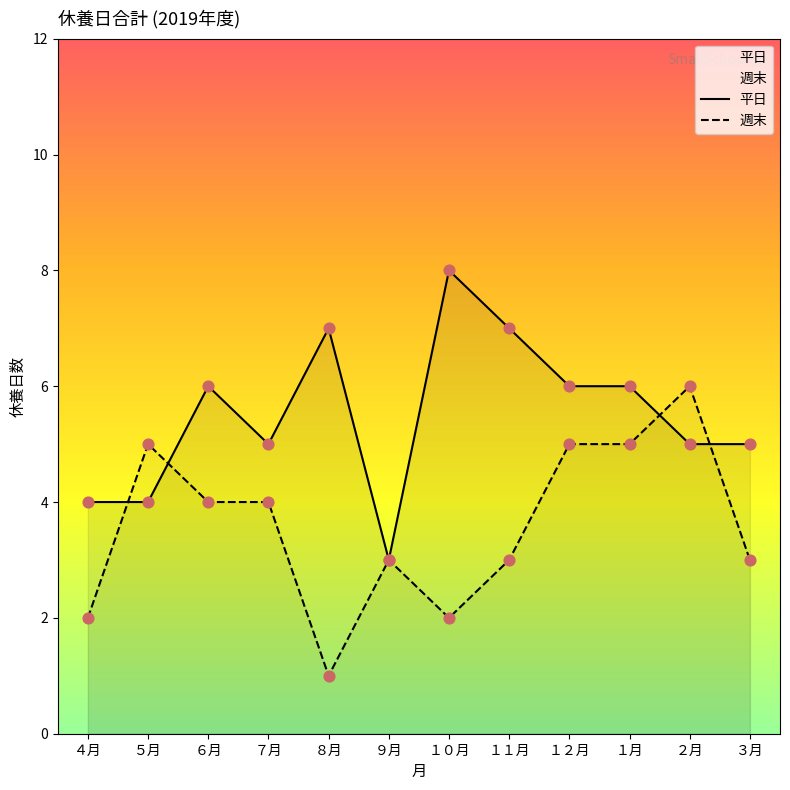

What is the total value across all series at ６月?

10